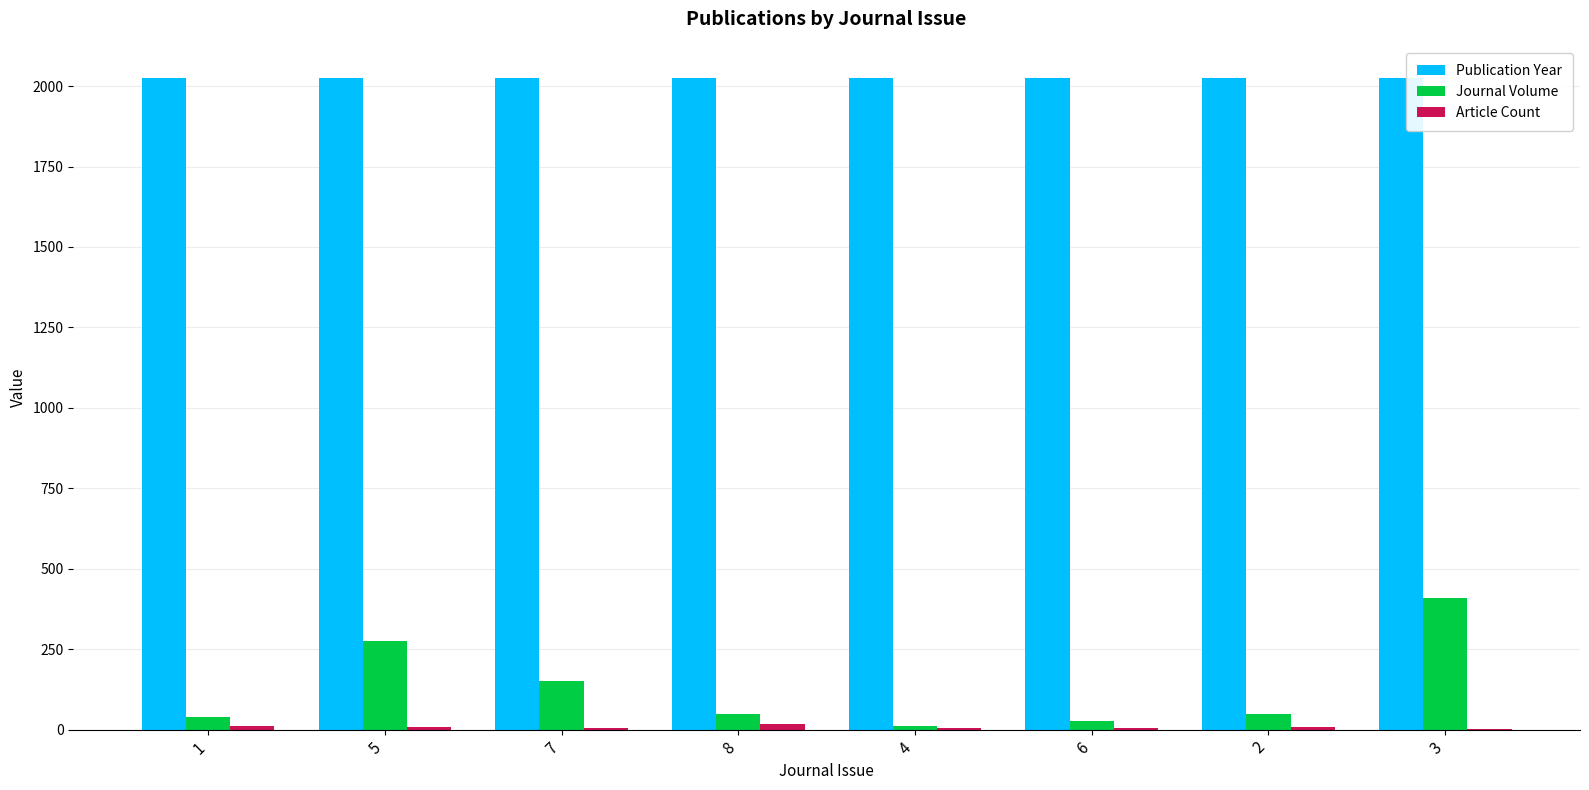

What is the highest value of the Journal Volume series?

409